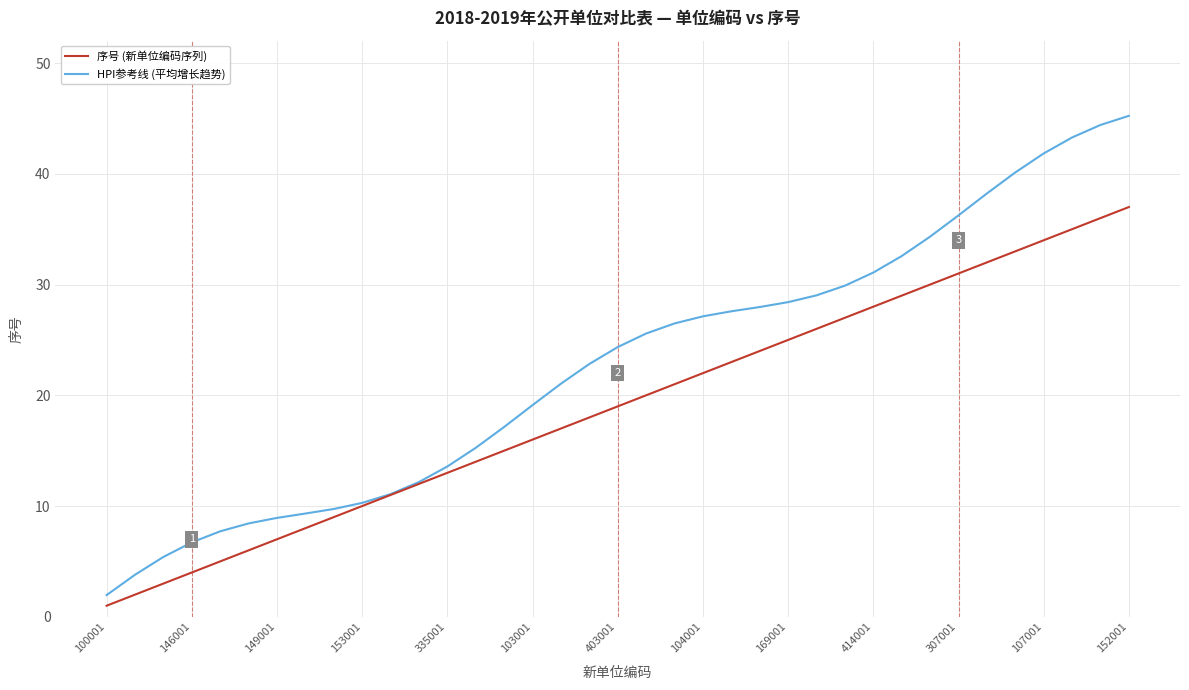

Which series has the largest range (max minus min)?

HPI参考线 (平均增长趋势)